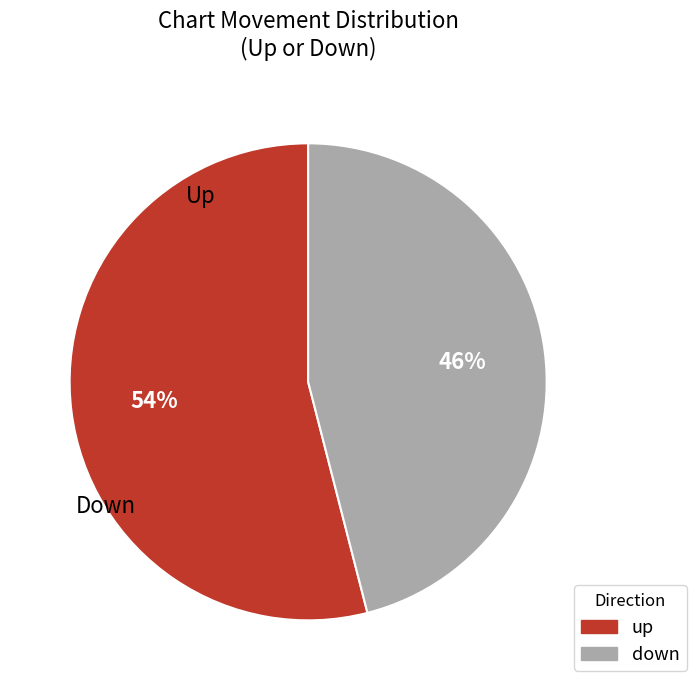

Which slice is the smallest?

down